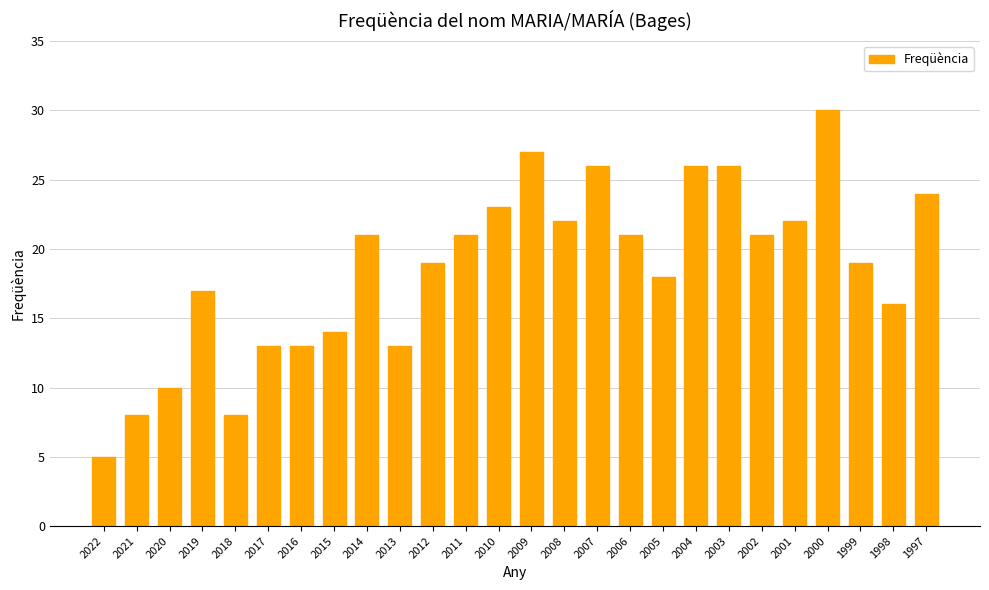

Reading left to right, what are all the values shown in this chart?

5	8	10	17	8	13	13	14	21	13	19	21	23	27	22	26	21	18	26	26	21	22	30	19	16	24